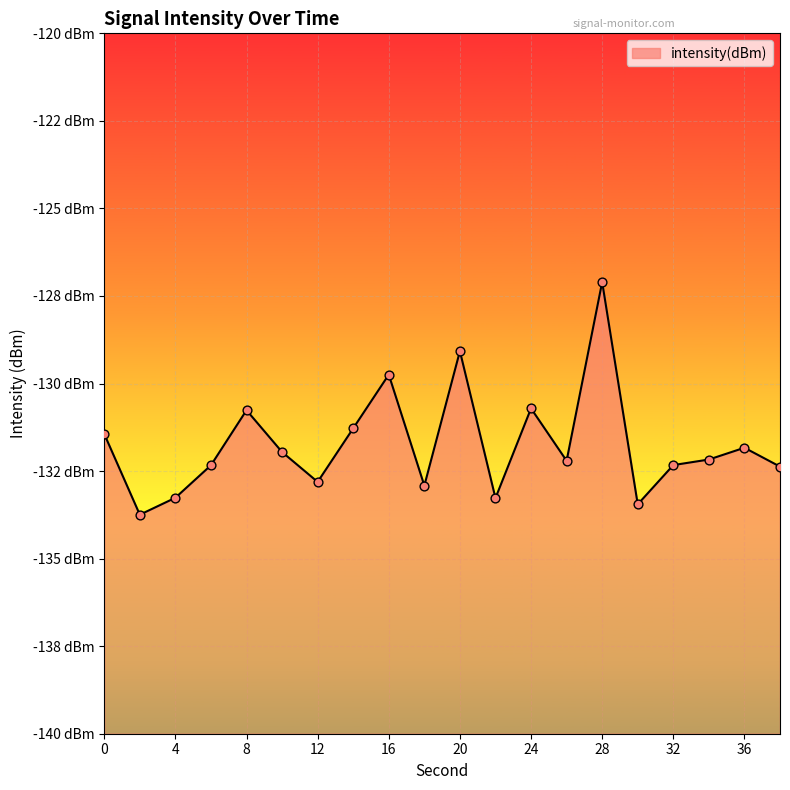

What is the change in value from 0 to 36?

-0.4